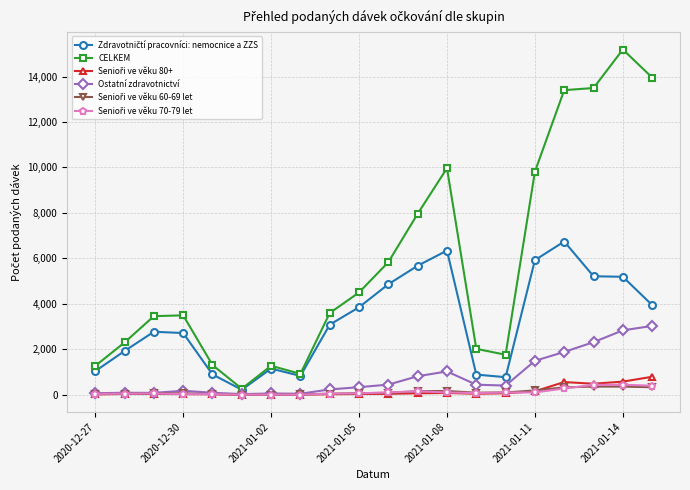

True or false: CELKEM has more than 2 points higher than both neighbors.

True